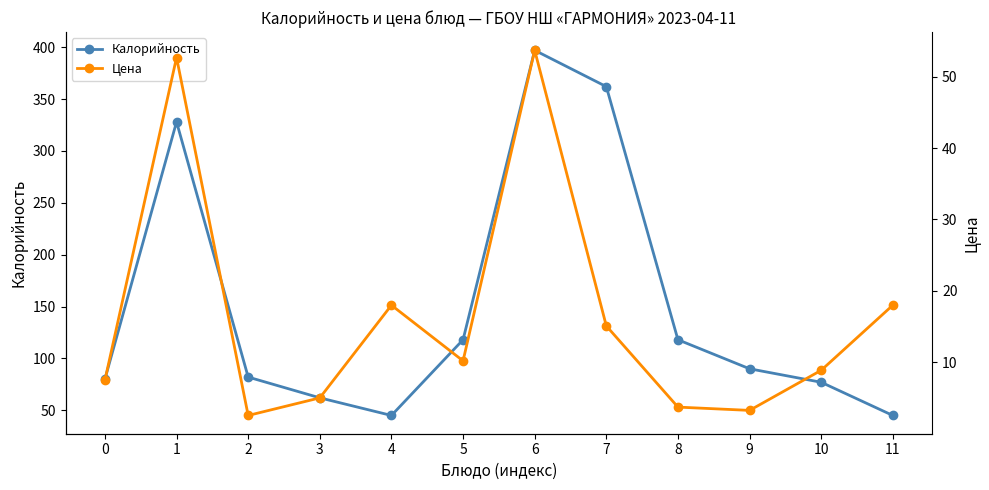

How many lines are shown in the chart?

2